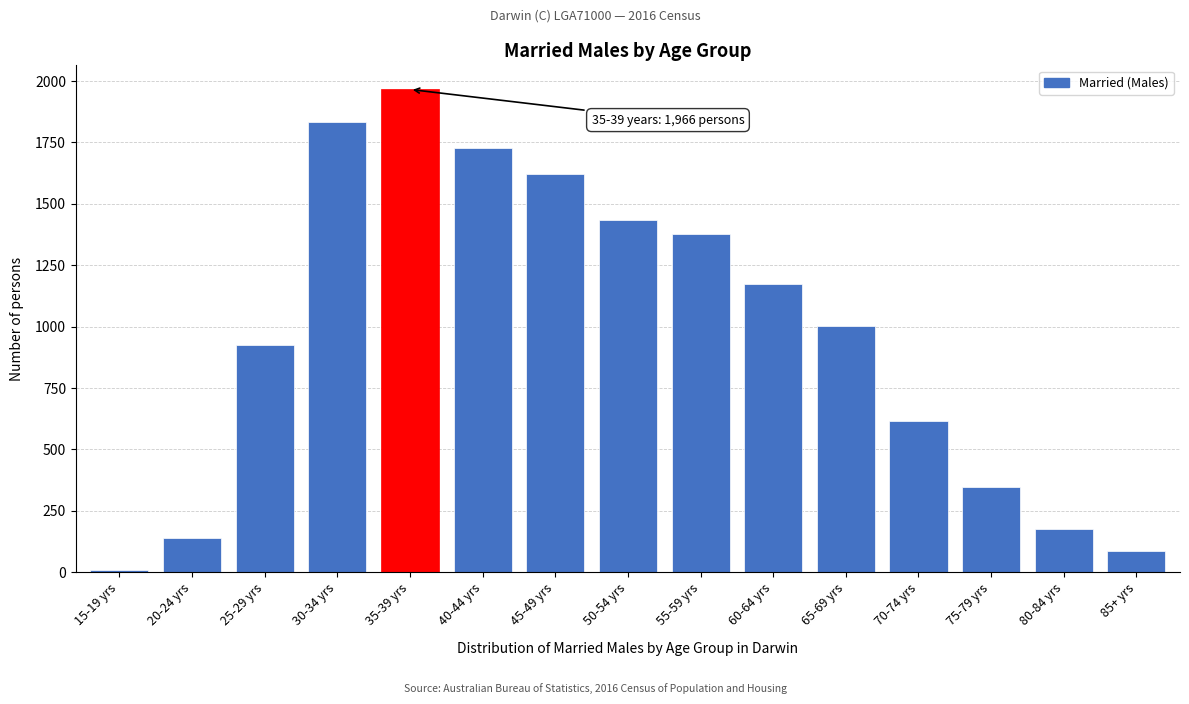

Reading right to left, list all the values displayed in this chart.

85	175	346	617	1003	1173	1376	1434	1622	1728	1966	1832	926	140	8